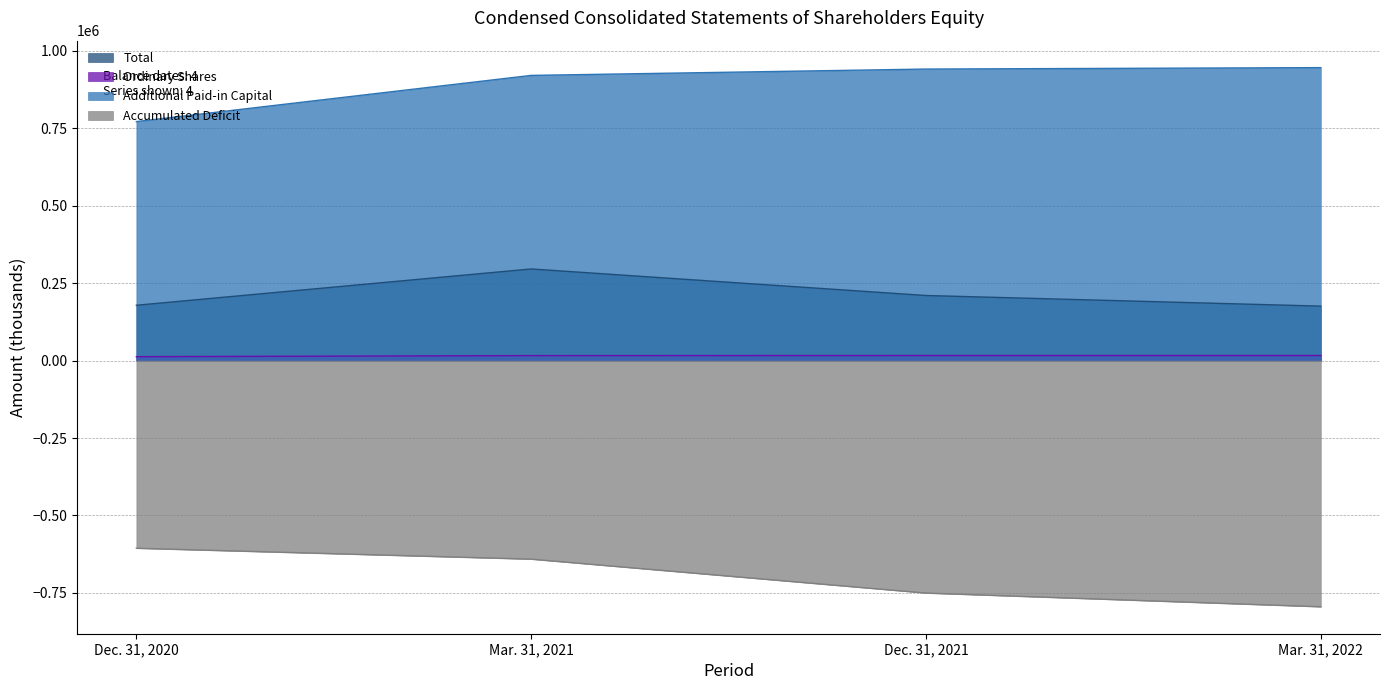

Which series changed the most between Dec. 31, 2020 and Mar. 31, 2021?

Additional Paid-in Capital